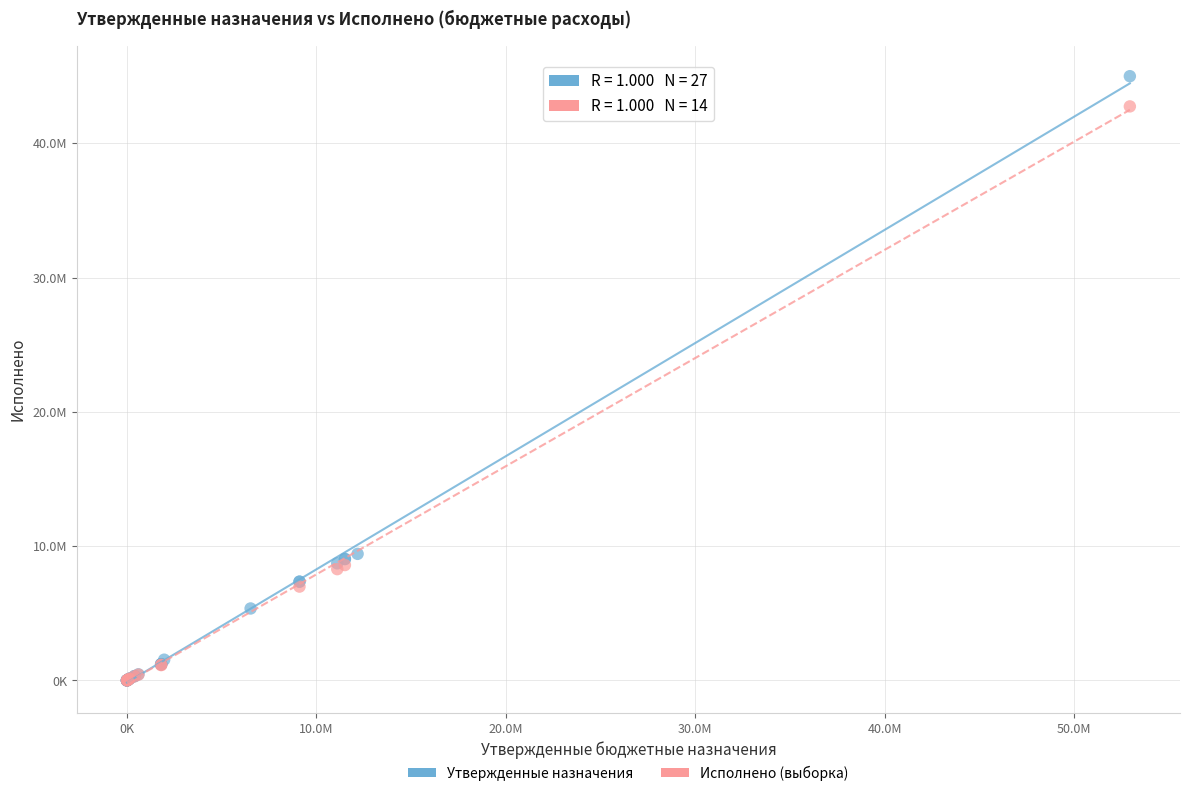

What are all the series names shown in the legend?

Утвержденные назначения, Исполнено (выборка)